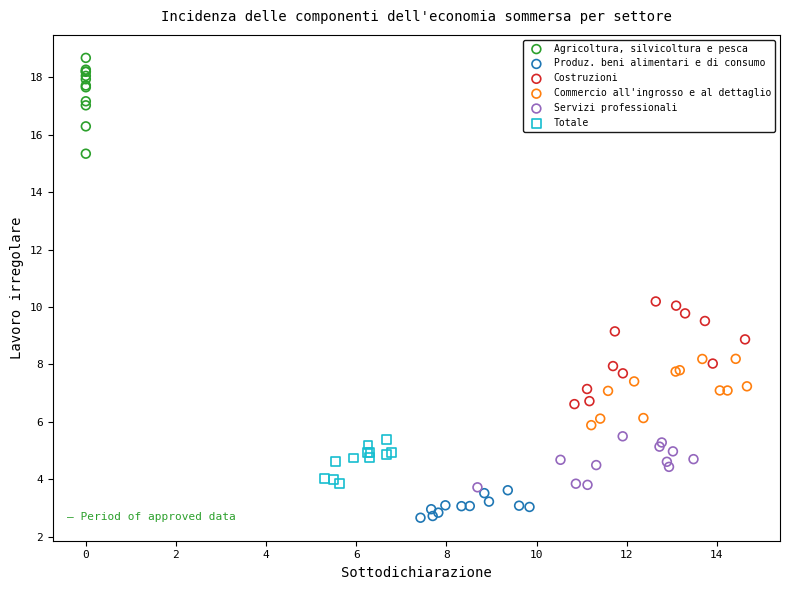

Which series contains the lowest Y value?

Produz. beni alimentari e di consumo